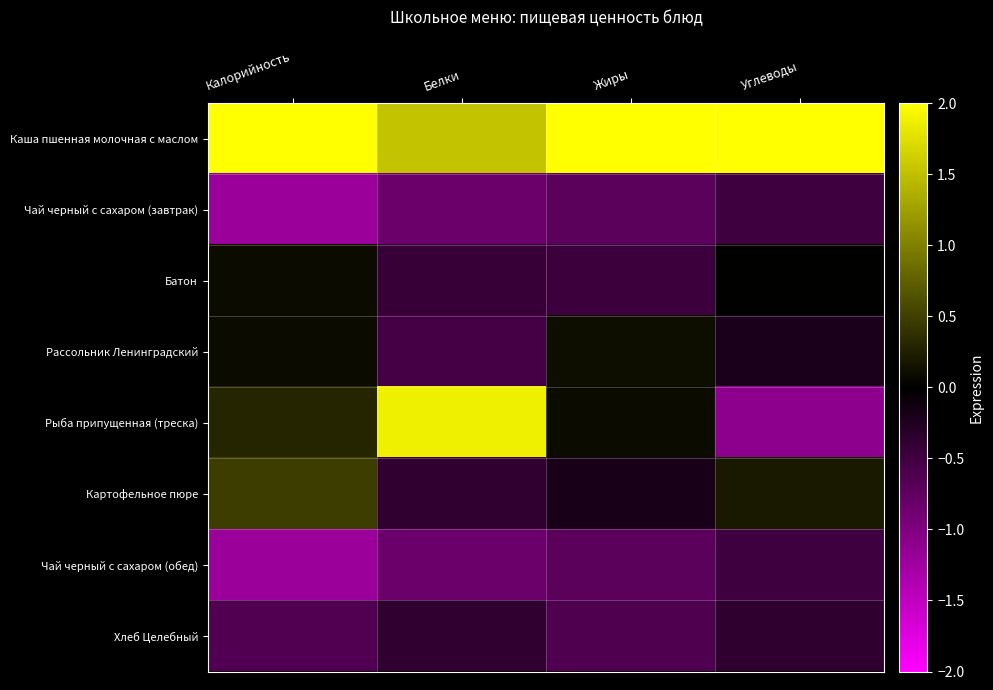

Which series has the largest total across all categories?

Каша пшенная молочная с маслом